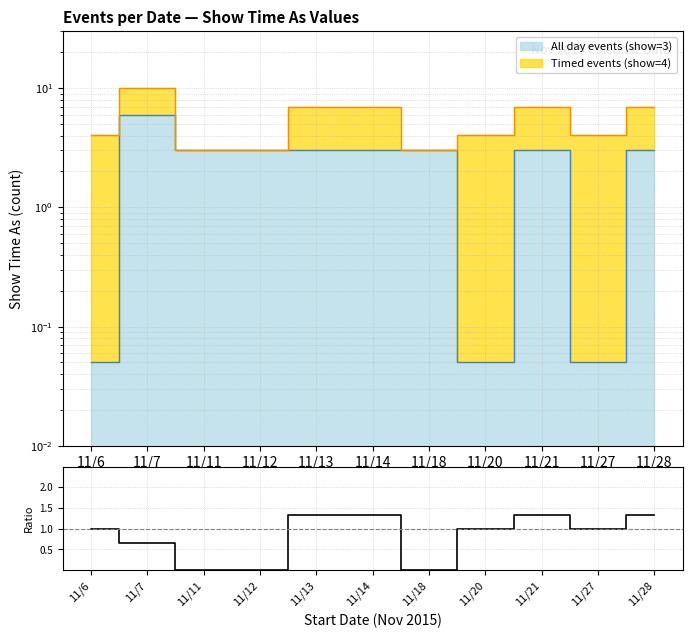

What is the value of the 6th point from the left?

1.3